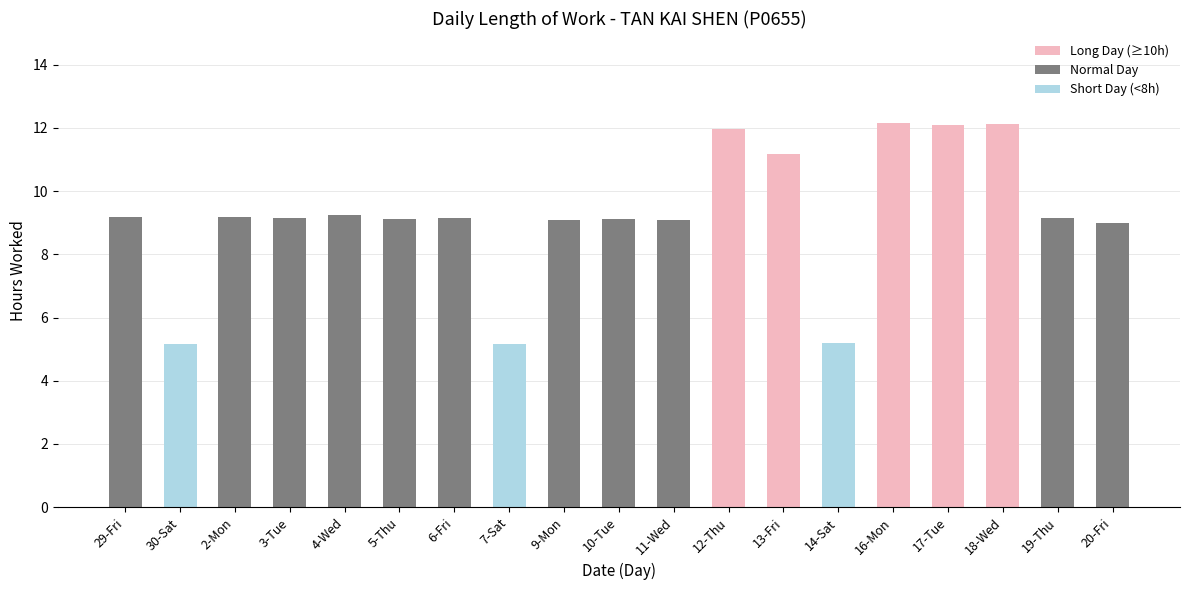

What is the difference between the maximum and minimum values?

7.0